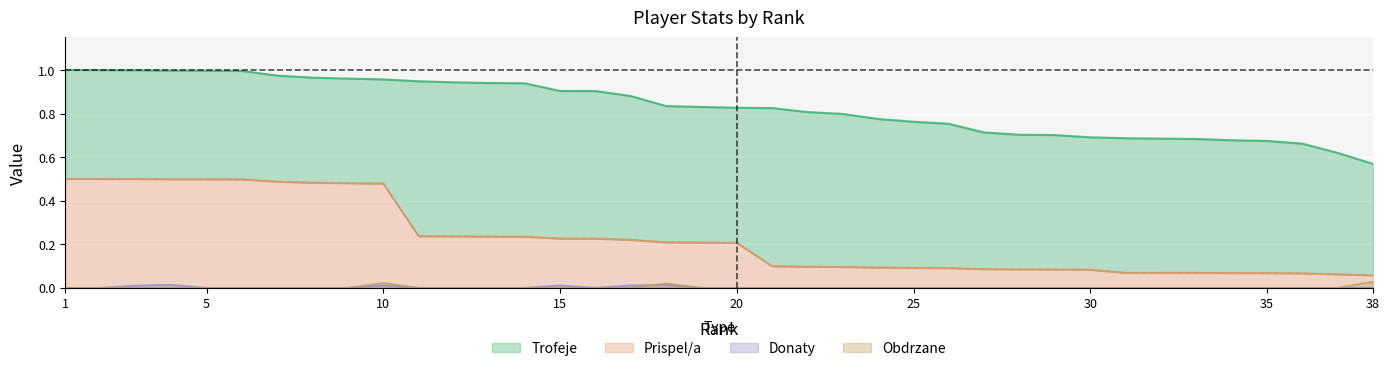

Between which two adjacent categories do Obdrzane and Donaty first intersect?

17 and 18